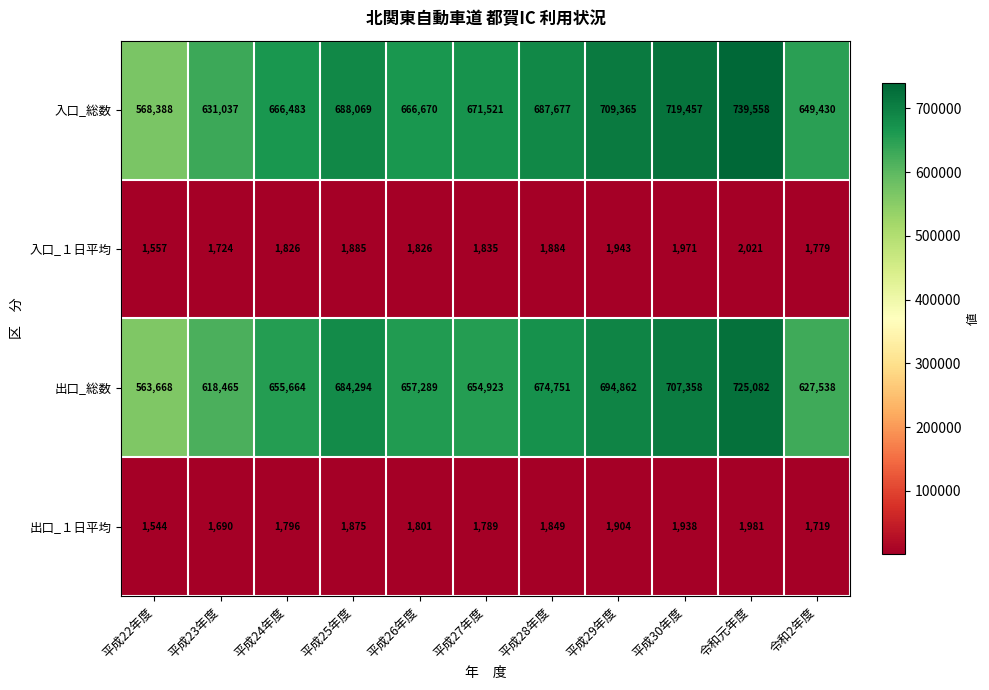

At which label does 入口_総数 first exceed 671521?

平成25年度